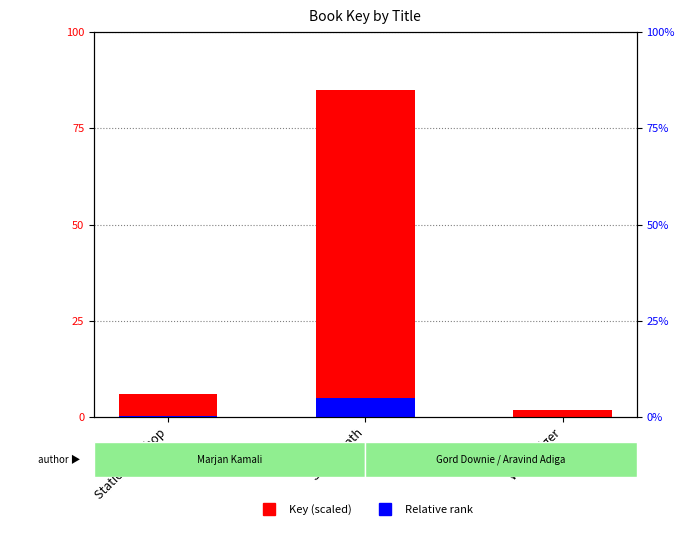

How many groups of bars are there?

3